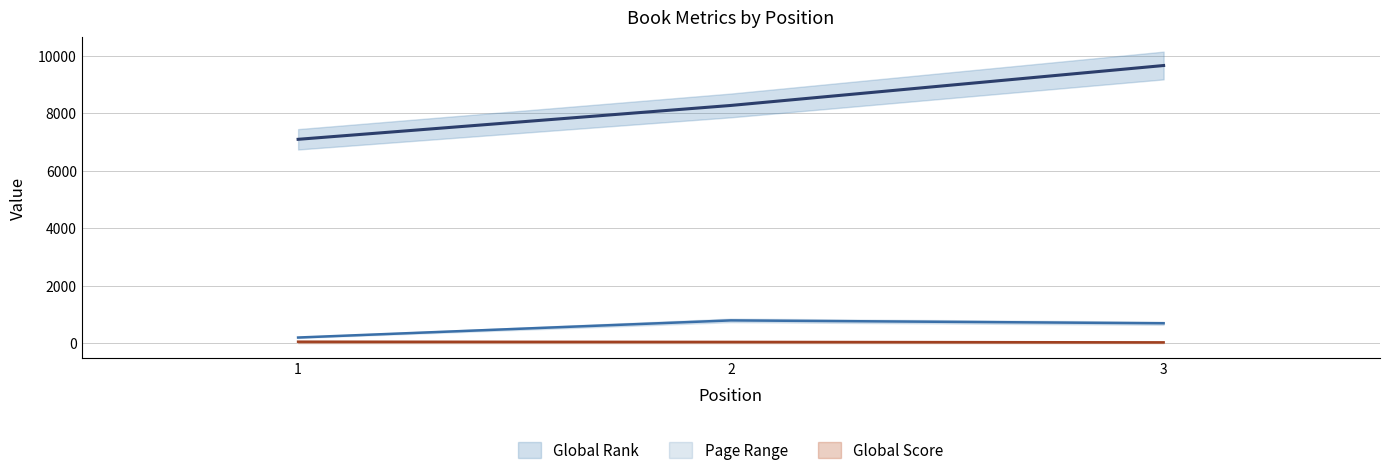

Count the number of data series in this chart.

3